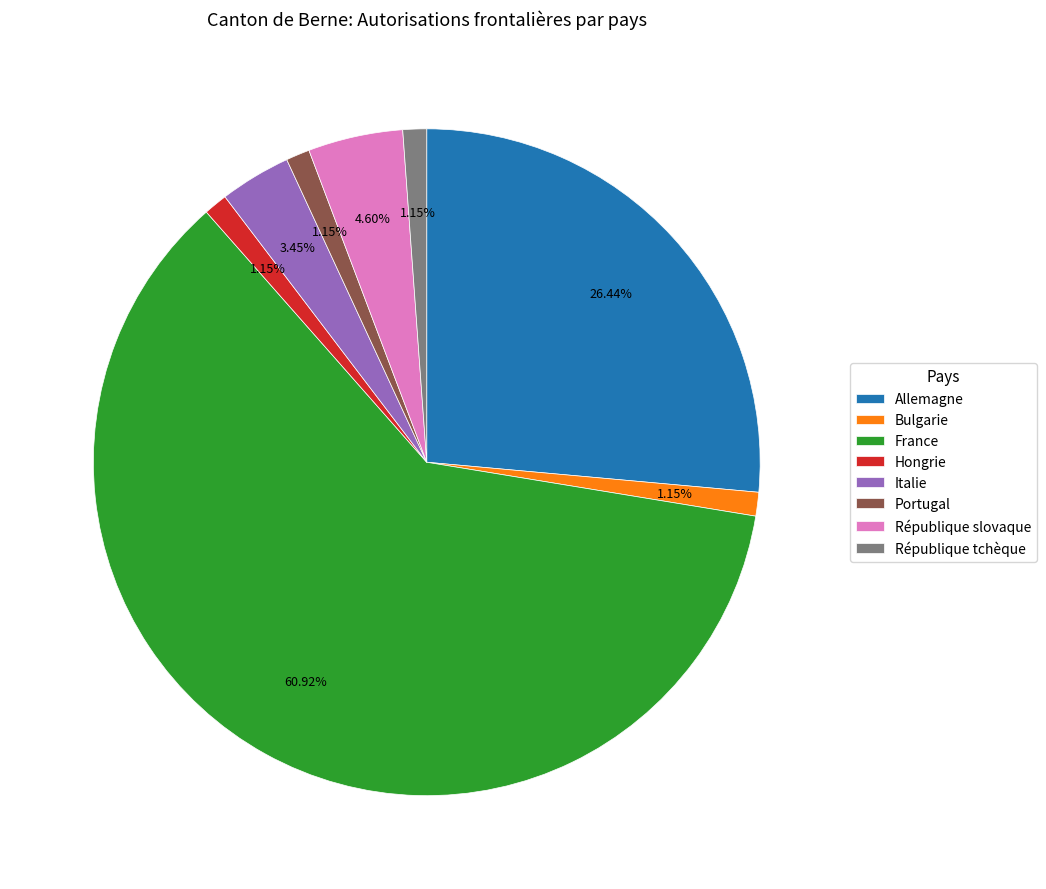

Which category has the biggest portion of the pie?

France